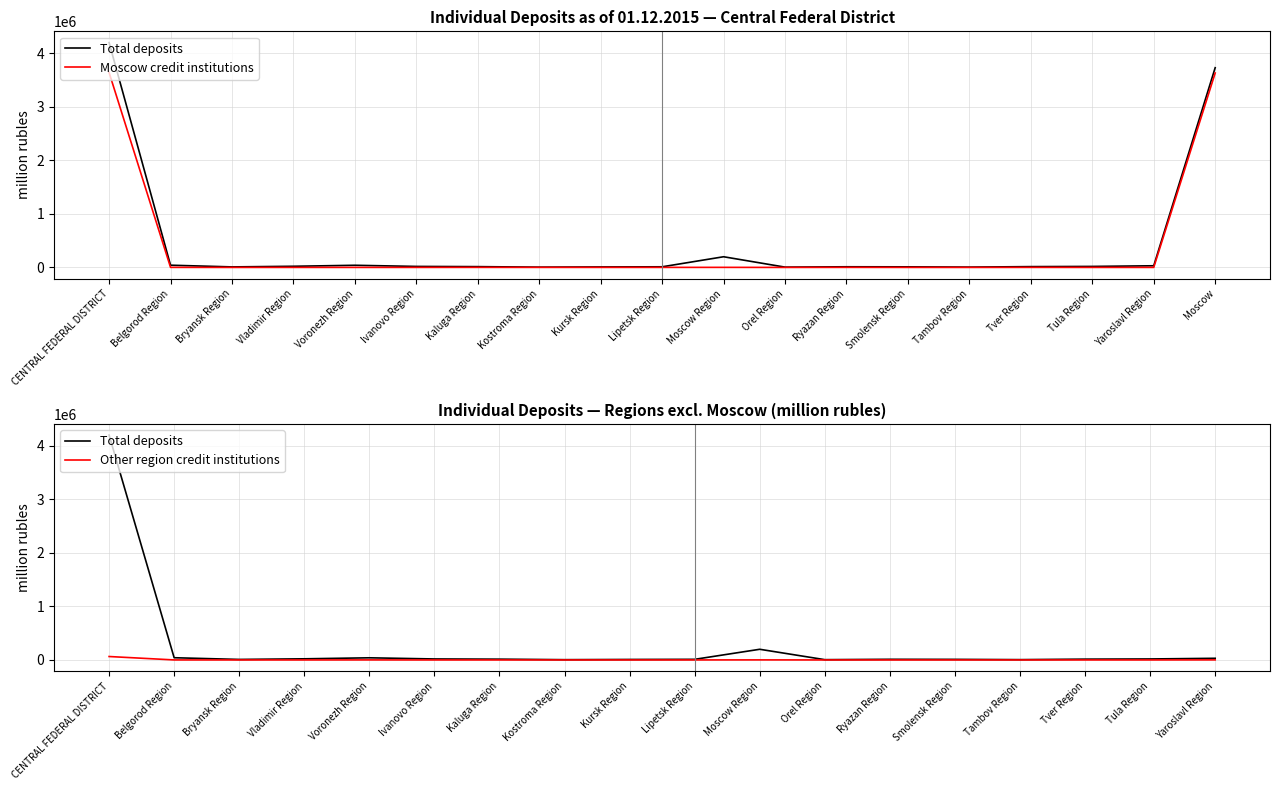

At which label does Total reach its minimum?

Kostroma Region